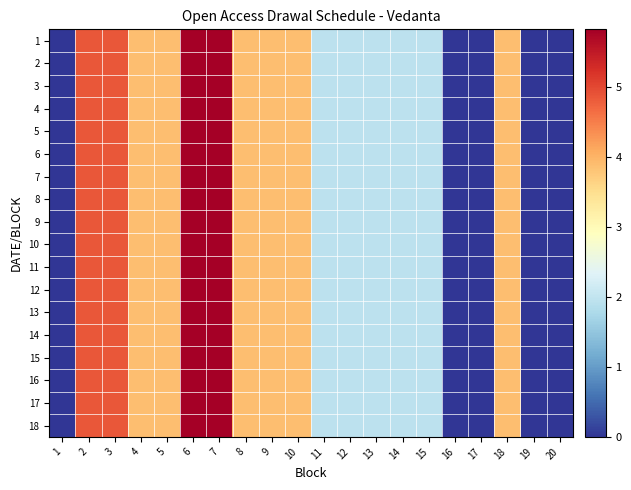

Reading left to right, transcribe all the data shown in this chart.

1: 1=0.0	2=4.8	3=4.8	4=3.9	5=3.9	6=5.8	7=5.8	8=3.9	9=3.9	10=3.9	11=1.9	12=1.9	13=1.9	14=1.9	15=1.9	16=0.0	17=0.0	18=3.9	19=0.0	20=0.0
2: 1=0.0	2=4.8	3=4.8	4=3.9	5=3.9	6=5.8	7=5.8	8=3.9	9=3.9	10=3.9	11=1.9	12=1.9	13=1.9	14=1.9	15=1.9	16=0.0	17=0.0	18=3.9	19=0.0	20=0.0
3: 1=0.0	2=4.8	3=4.8	4=3.9	5=3.9	6=5.8	7=5.8	8=3.9	9=3.9	10=3.9	11=1.9	12=1.9	13=1.9	14=1.9	15=1.9	16=0.0	17=0.0	18=3.9	19=0.0	20=0.0
4: 1=0.0	2=4.8	3=4.8	4=3.9	5=3.9	6=5.8	7=5.8	8=3.9	9=3.9	10=3.9	11=1.9	12=1.9	13=1.9	14=1.9	15=1.9	16=0.0	17=0.0	18=3.9	19=0.0	20=0.0
5: 1=0.0	2=4.8	3=4.8	4=3.9	5=3.9	6=5.8	7=5.8	8=3.9	9=3.9	10=3.9	11=1.9	12=1.9	13=1.9	14=1.9	15=1.9	16=0.0	17=0.0	18=3.9	19=0.0	20=0.0
6: 1=0.0	2=4.8	3=4.8	4=3.9	5=3.9	6=5.8	7=5.8	8=3.9	9=3.9	10=3.9	11=1.9	12=1.9	13=1.9	14=1.9	15=1.9	16=0.0	17=0.0	18=3.9	19=0.0	20=0.0
7: 1=0.0	2=4.8	3=4.8	4=3.9	5=3.9	6=5.8	7=5.8	8=3.9	9=3.9	10=3.9	11=1.9	12=1.9	13=1.9	14=1.9	15=1.9	16=0.0	17=0.0	18=3.9	19=0.0	20=0.0
8: 1=0.0	2=4.8	3=4.8	4=3.9	5=3.9	6=5.8	7=5.8	8=3.9	9=3.9	10=3.9	11=1.9	12=1.9	13=1.9	14=1.9	15=1.9	16=0.0	17=0.0	18=3.9	19=0.0	20=0.0
9: 1=0.0	2=4.8	3=4.8	4=3.9	5=3.9	6=5.8	7=5.8	8=3.9	9=3.9	10=3.9	11=1.9	12=1.9	13=1.9	14=1.9	15=1.9	16=0.0	17=0.0	18=3.9	19=0.0	20=0.0
10: 1=0.0	2=4.8	3=4.8	4=3.9	5=3.9	6=5.8	7=5.8	8=3.9	9=3.9	10=3.9	11=1.9	12=1.9	13=1.9	14=1.9	15=1.9	16=0.0	17=0.0	18=3.9	19=0.0	20=0.0
11: 1=0.0	2=4.8	3=4.8	4=3.9	5=3.9	6=5.8	7=5.8	8=3.9	9=3.9	10=3.9	11=1.9	12=1.9	13=1.9	14=1.9	15=1.9	16=0.0	17=0.0	18=3.9	19=0.0	20=0.0
12: 1=0.0	2=4.8	3=4.8	4=3.9	5=3.9	6=5.8	7=5.8	8=3.9	9=3.9	10=3.9	11=1.9	12=1.9	13=1.9	14=1.9	15=1.9	16=0.0	17=0.0	18=3.9	19=0.0	20=0.0
13: 1=0.0	2=4.8	3=4.8	4=3.9	5=3.9	6=5.8	7=5.8	8=3.9	9=3.9	10=3.9	11=1.9	12=1.9	13=1.9	14=1.9	15=1.9	16=0.0	17=0.0	18=3.9	19=0.0	20=0.0
14: 1=0.0	2=4.8	3=4.8	4=3.9	5=3.9	6=5.8	7=5.8	8=3.9	9=3.9	10=3.9	11=1.9	12=1.9	13=1.9	14=1.9	15=1.9	16=0.0	17=0.0	18=3.9	19=0.0	20=0.0
15: 1=0.0	2=4.8	3=4.8	4=3.9	5=3.9	6=5.8	7=5.8	8=3.9	9=3.9	10=3.9	11=1.9	12=1.9	13=1.9	14=1.9	15=1.9	16=0.0	17=0.0	18=3.9	19=0.0	20=0.0
16: 1=0.0	2=4.8	3=4.8	4=3.9	5=3.9	6=5.8	7=5.8	8=3.9	9=3.9	10=3.9	11=1.9	12=1.9	13=1.9	14=1.9	15=1.9	16=0.0	17=0.0	18=3.9	19=0.0	20=0.0
17: 1=0.0	2=4.8	3=4.8	4=3.9	5=3.9	6=5.8	7=5.8	8=3.9	9=3.9	10=3.9	11=1.9	12=1.9	13=1.9	14=1.9	15=1.9	16=0.0	17=0.0	18=3.9	19=0.0	20=0.0
18: 1=0.0	2=4.8	3=4.8	4=3.9	5=3.9	6=5.8	7=5.8	8=3.9	9=3.9	10=3.9	11=1.9	12=1.9	13=1.9	14=1.9	15=1.9	16=0.0	17=0.0	18=3.9	19=0.0	20=0.0